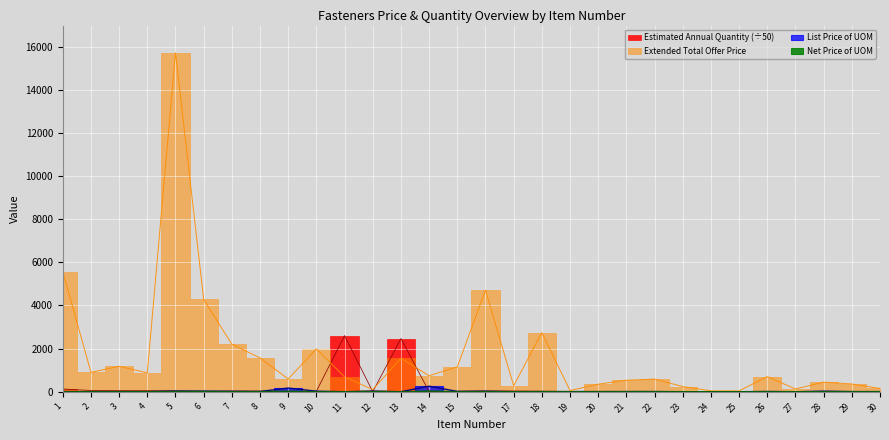

In Extended Total Offer Price, how many points are lower than both neighbors (excluding endpoints)?

9